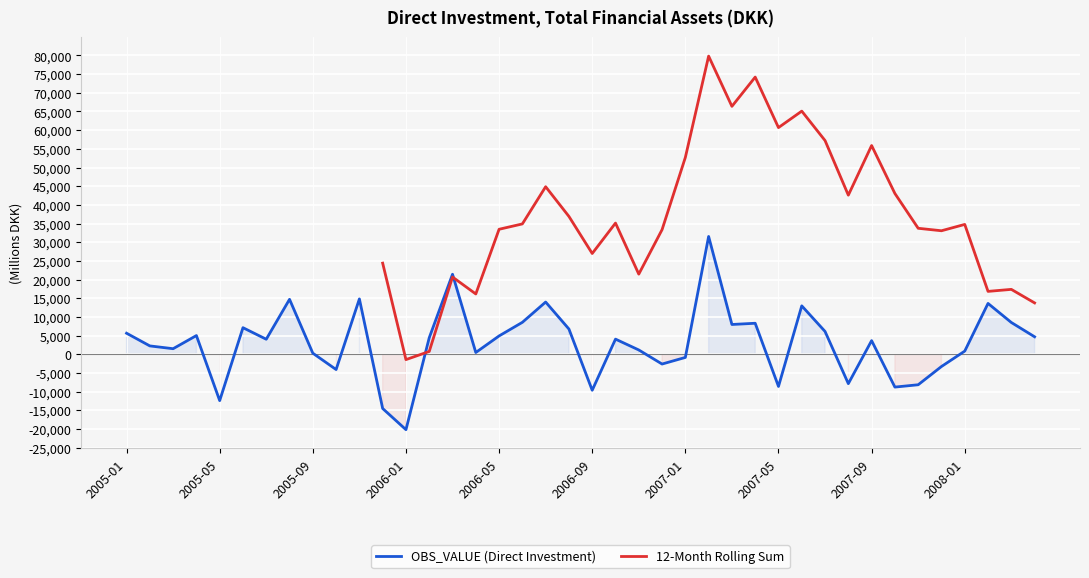

At which category does the chart reach its minimum across all series?

2006-01